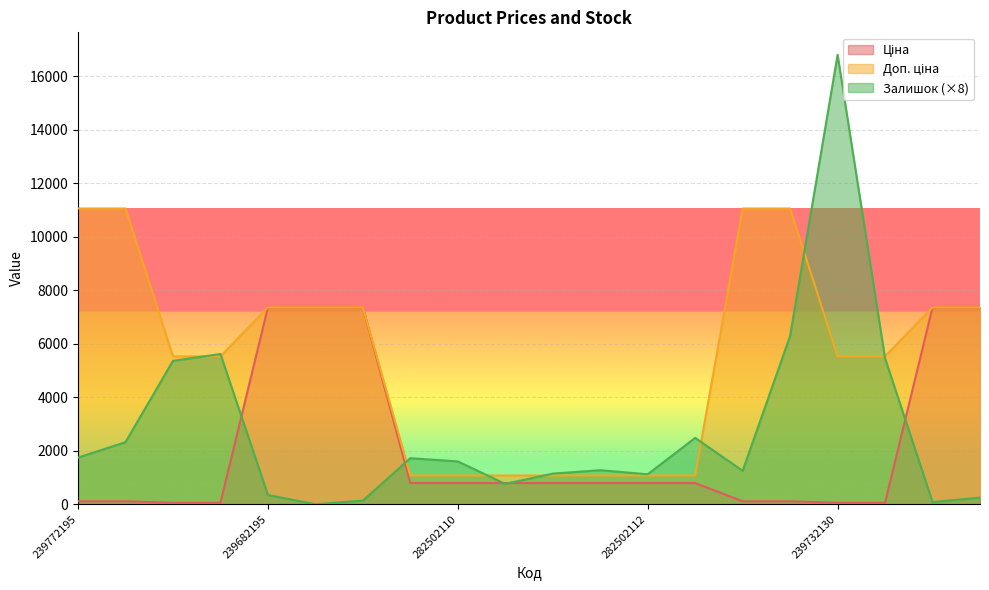

List the labels in order of Ціна value, largest first.

239682195, 239682193, 239682179, 239682130, 239682129, 282502117, 282502110, 282502115, 282502114, 282502113, 282502112, 282502111, 239772195, 239772179, 239772130, 239772129, 239732195, 239732179, 239732130, 239732129